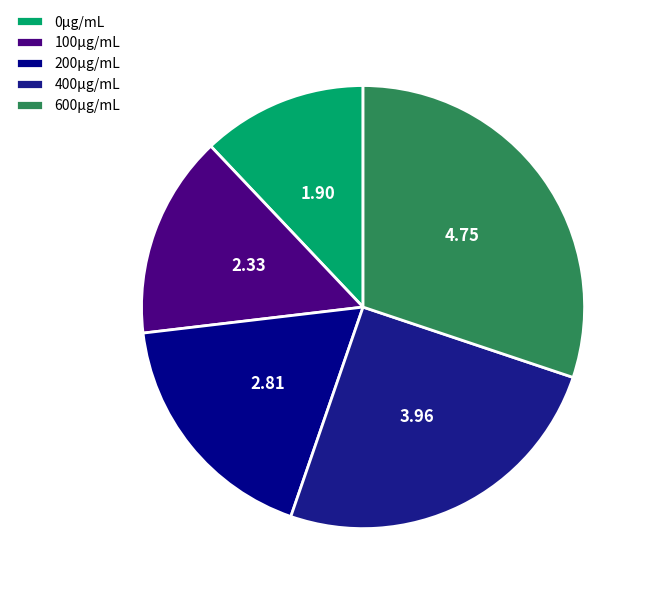

Which category has the smallest portion of the pie?

0µg/mL